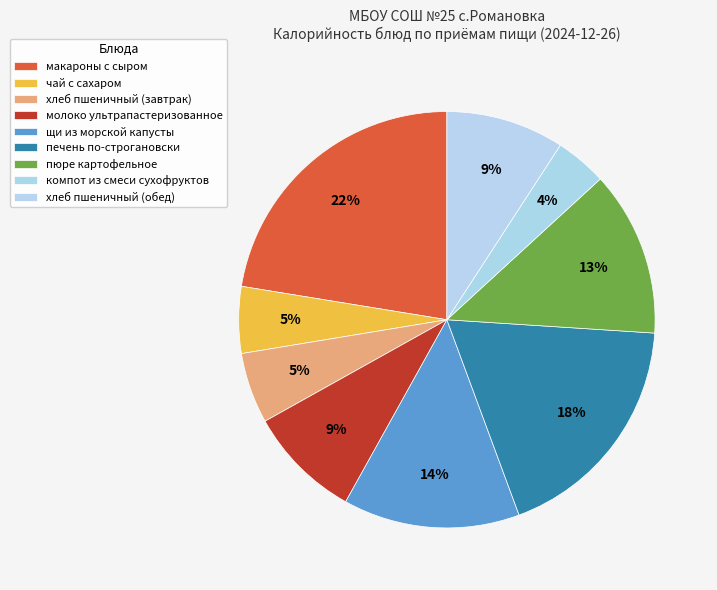

How many segments does this pie chart have?

9